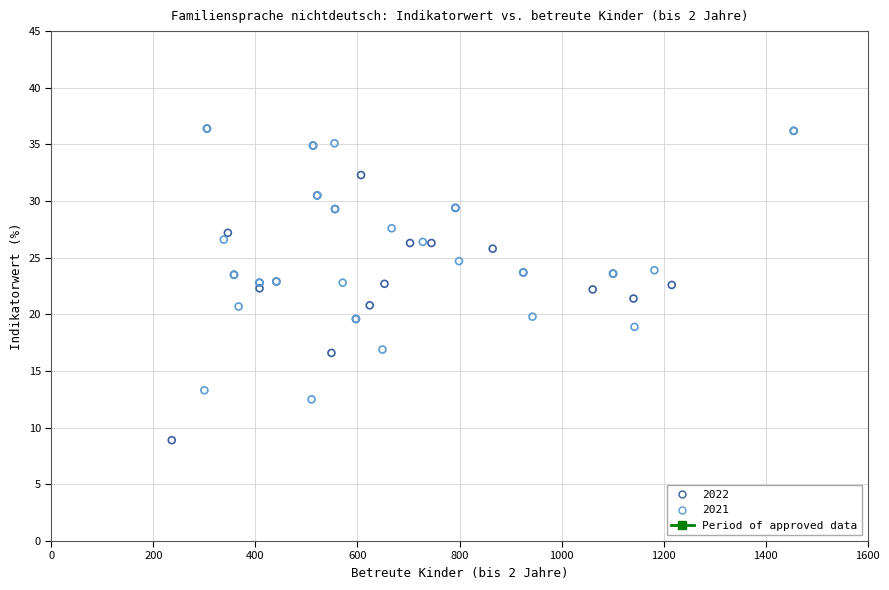

Which series reaches the minimum Y coordinate?

2022